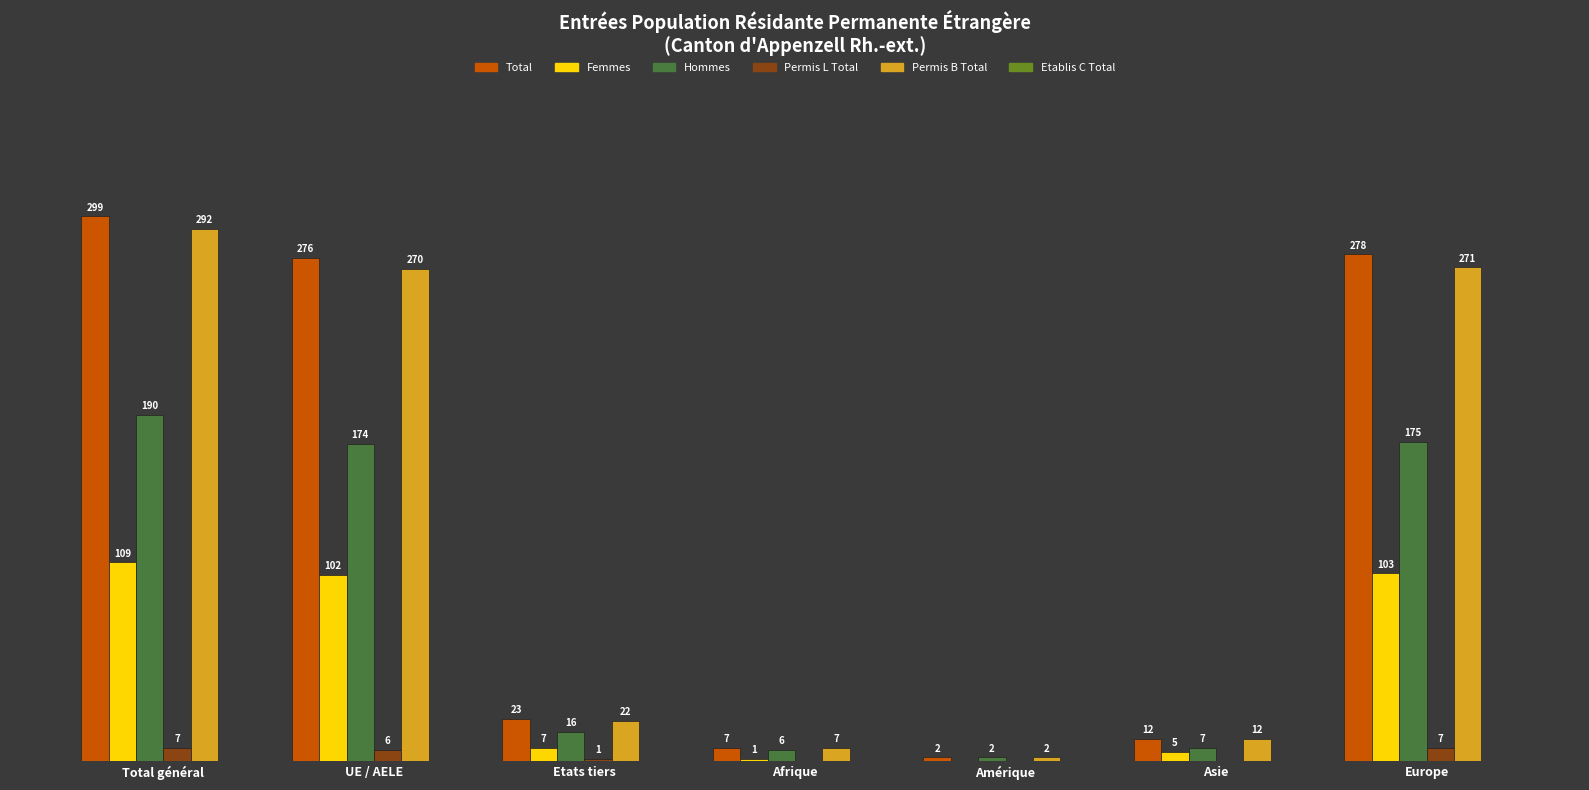

Where is Femmes nearest to the value 54?

Etats tiers